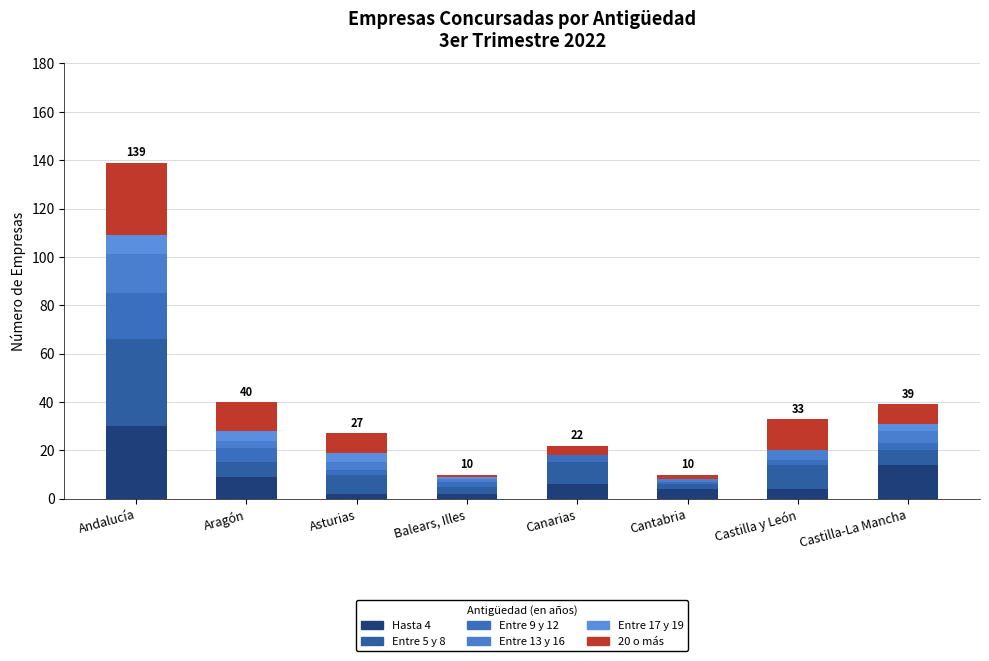

Which series has the largest range (max minus min)?

Entre 5 y 8